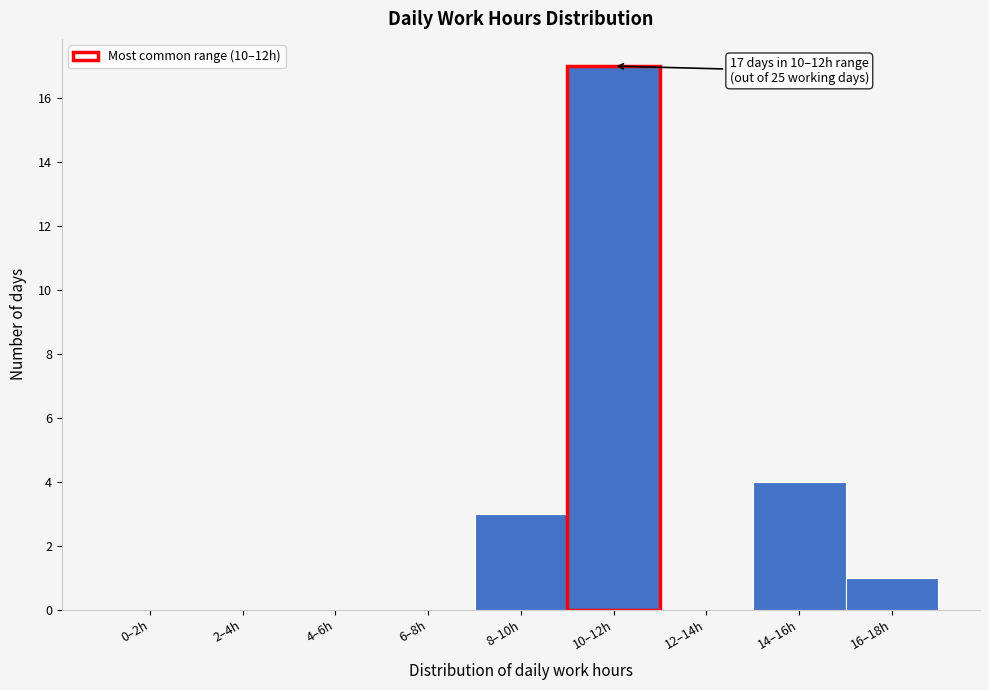

Reading left to right, what are all the values shown in this chart?

0–2h=0	2–4h=0	4–6h=0	6–8h=0	8–10h=3	10–12h=17	12–14h=0	14–16h=4	16–18h=1